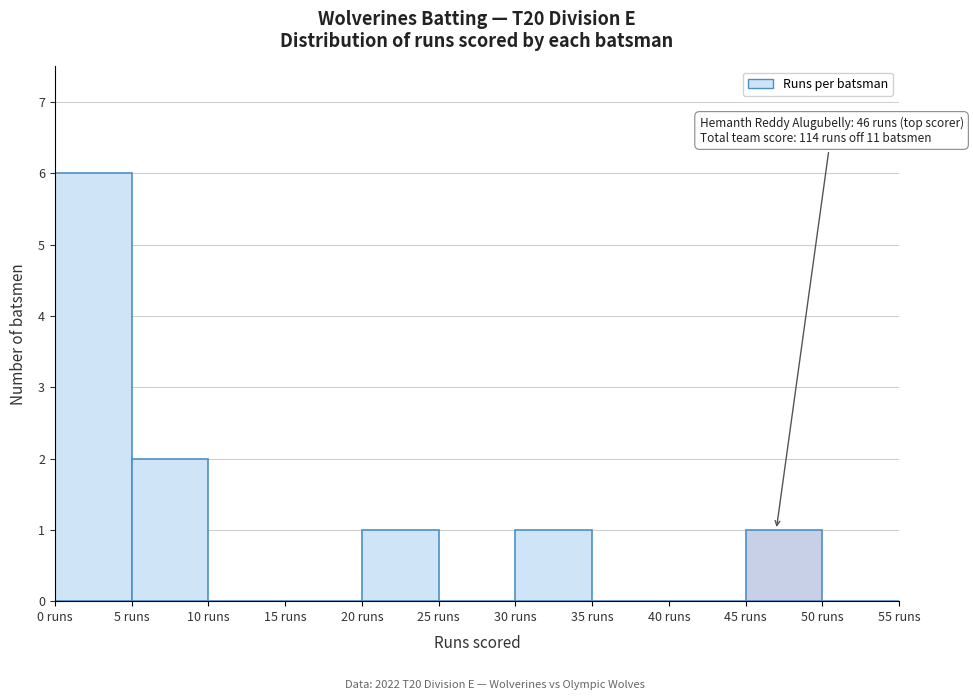

Which range on the x-axis has the tallest bar?

0 to 5